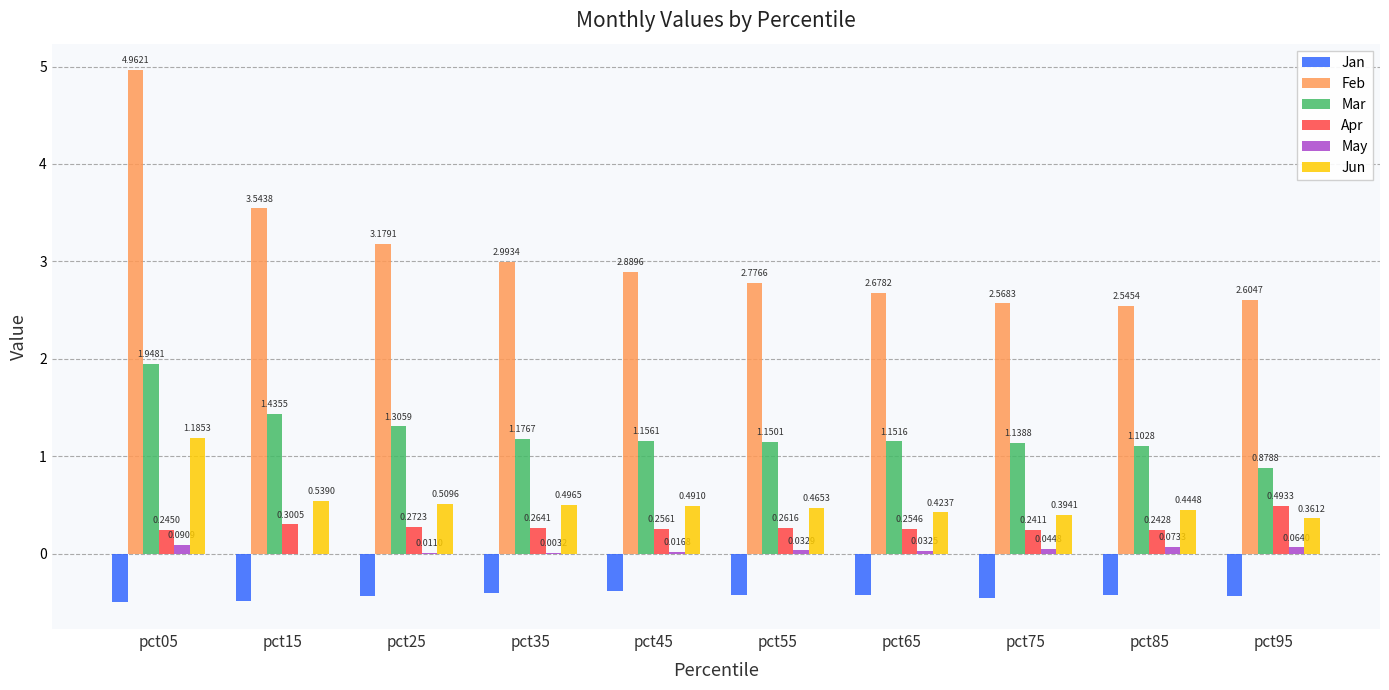

Which series has the largest total across all categories?

Feb